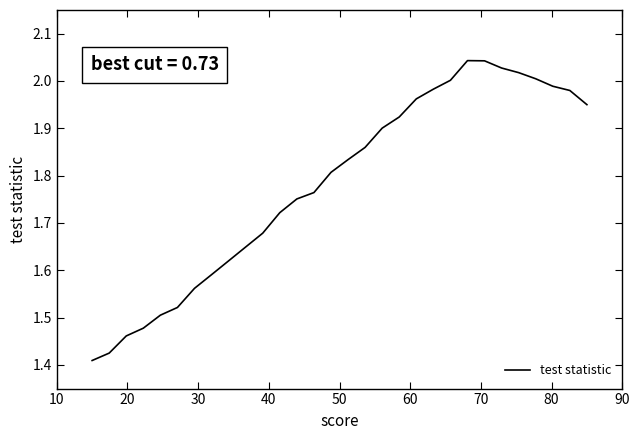

Reading left to right, list all the values displayed in this chart.

1.4	1.4	1.5	1.5	1.5	1.5	1.6	1.6	1.6	1.6	1.7	1.7	1.8	1.8	1.8	1.8	1.9	1.9	1.9	2.0	2.0	2.0	2.0	2.0	2.0	2.0	2.0	2.0	2.0	1.9